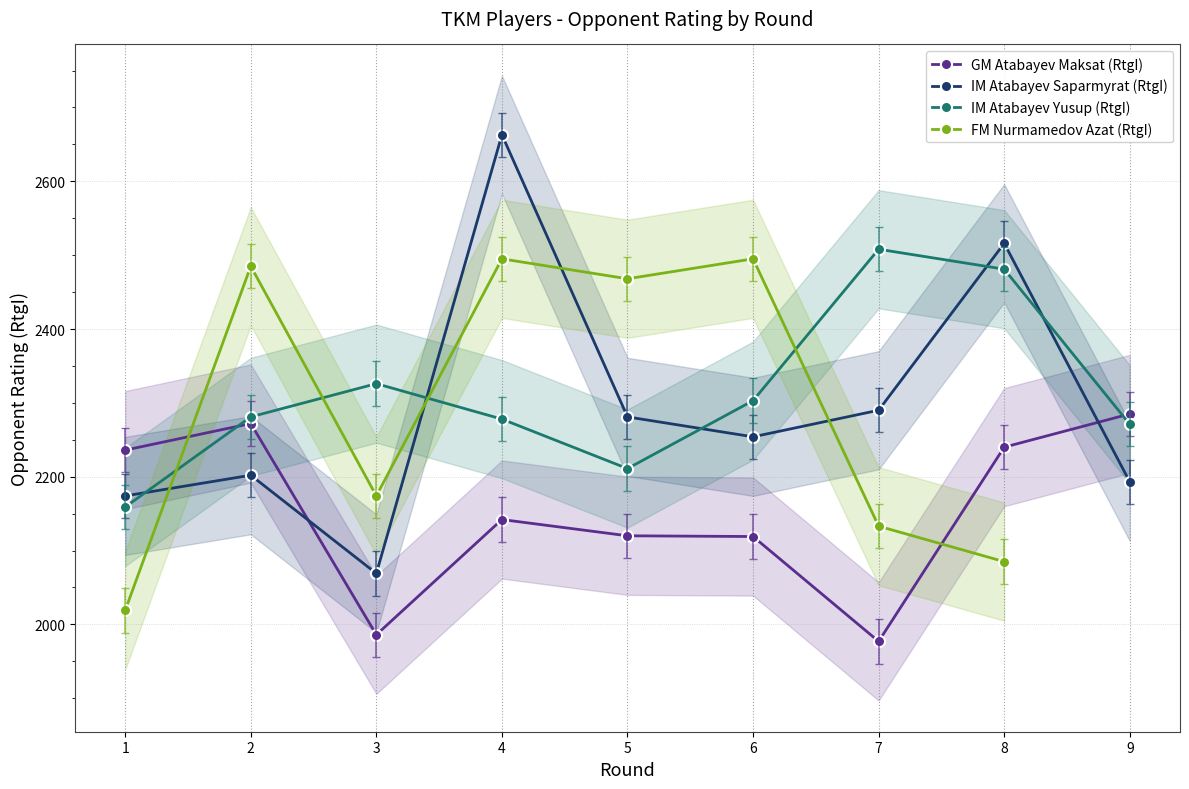

Which category has the highest value in the IM Atabayev Yusup (RtgI) series?

7